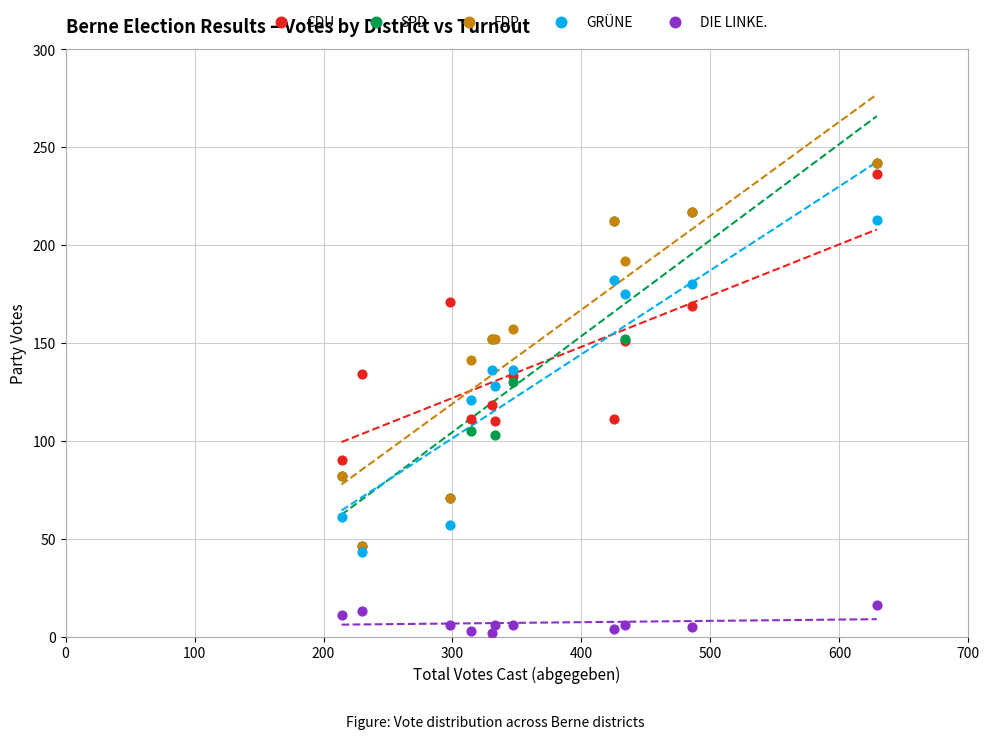

What are all the series names shown in the legend?

CDU, SPD, FDP, GRÜNE, DIE LINKE.